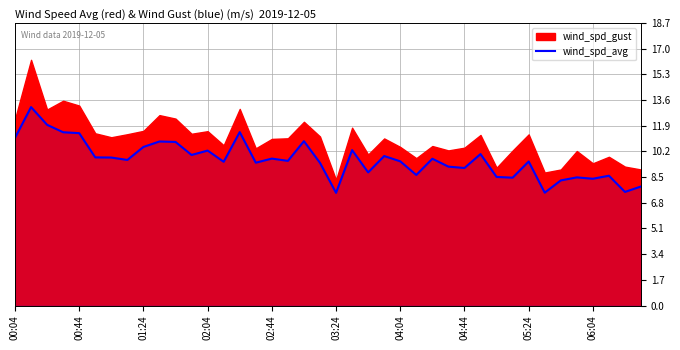

Does the chart display data point markers on the line(s)?

No